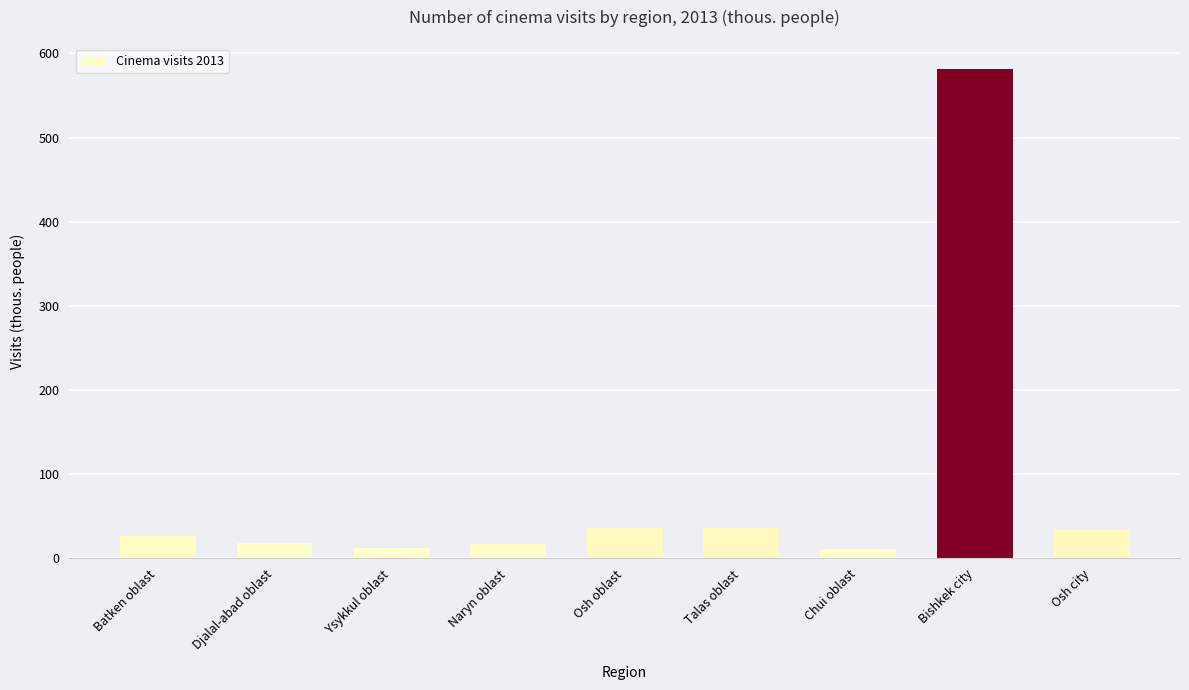

What is the smallest value displayed?

10.8